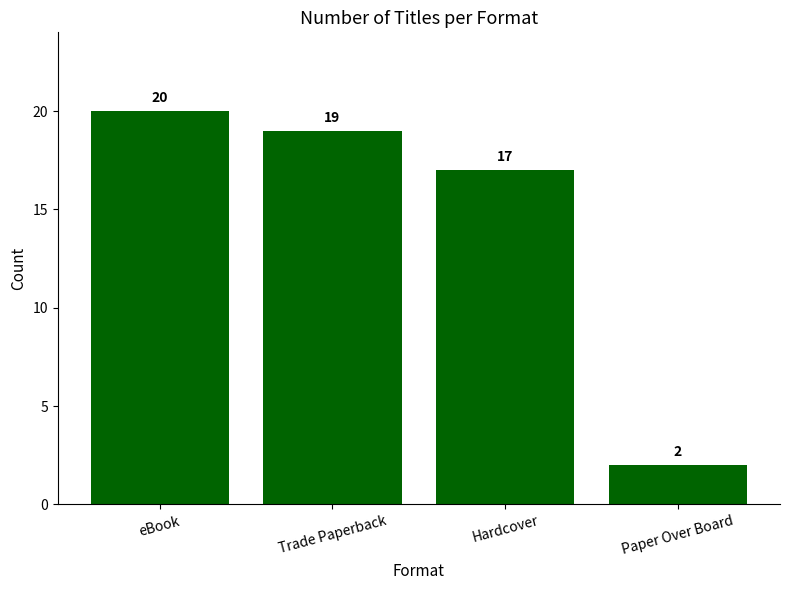

What is the label of the 3rd bar from the left?

Hardcover